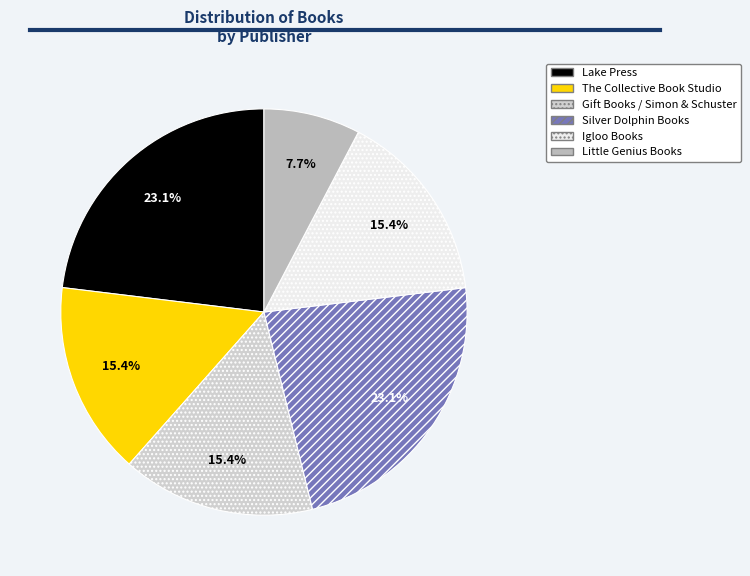

Is there any slice that represents more than half of the pie?

No